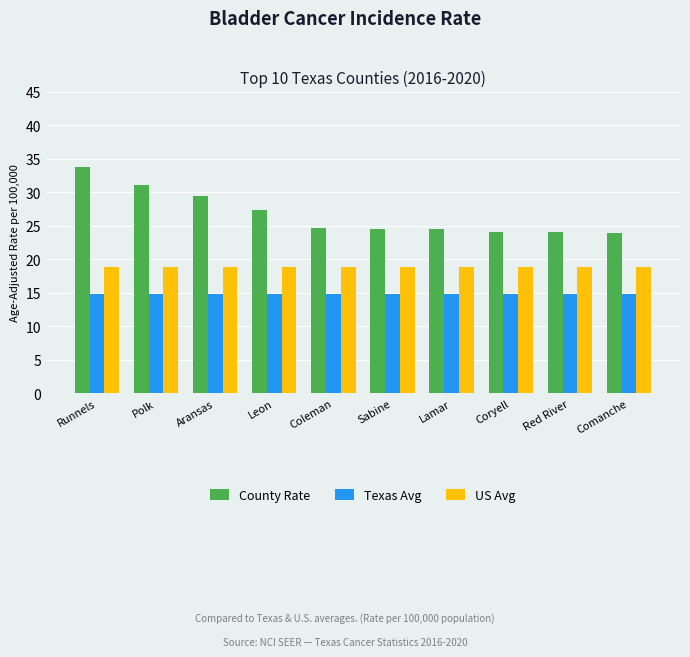

What is the total value across all series at Comanche?

57.6